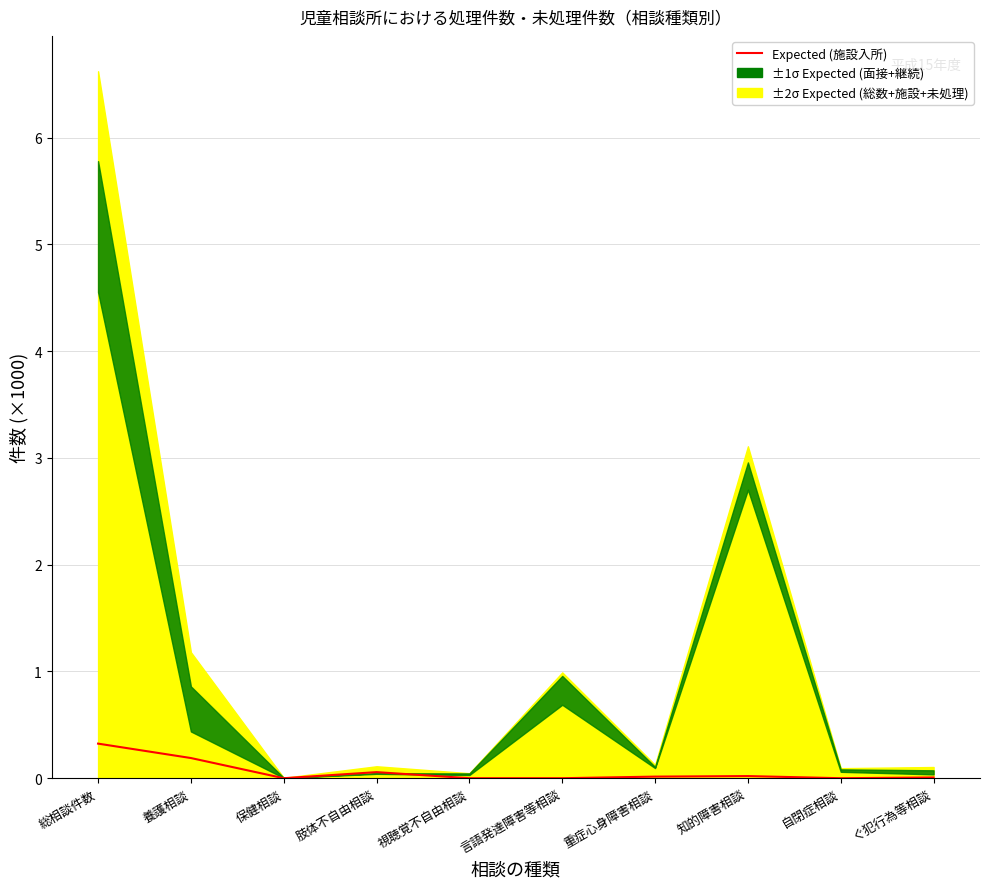

What position from the left is 自閉症相談?

9